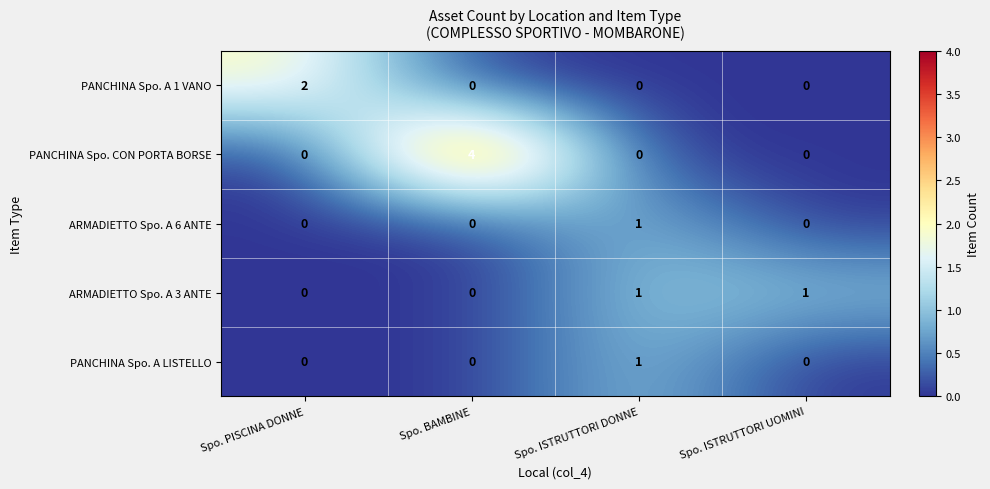

At which category does the chart reach its peak across all series?

Spo. BAMBINE